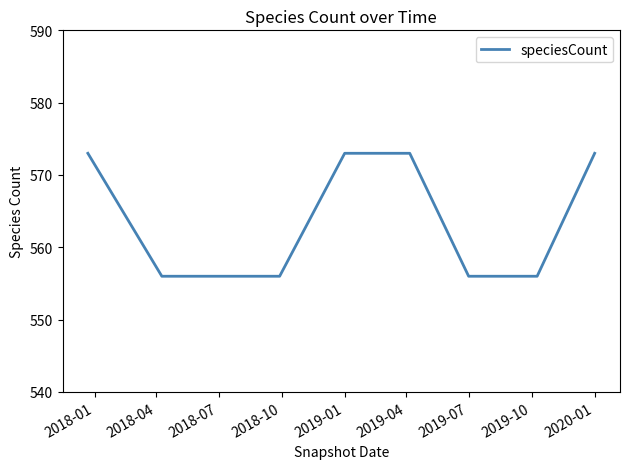

What is the difference between the maximum and minimum values?

17